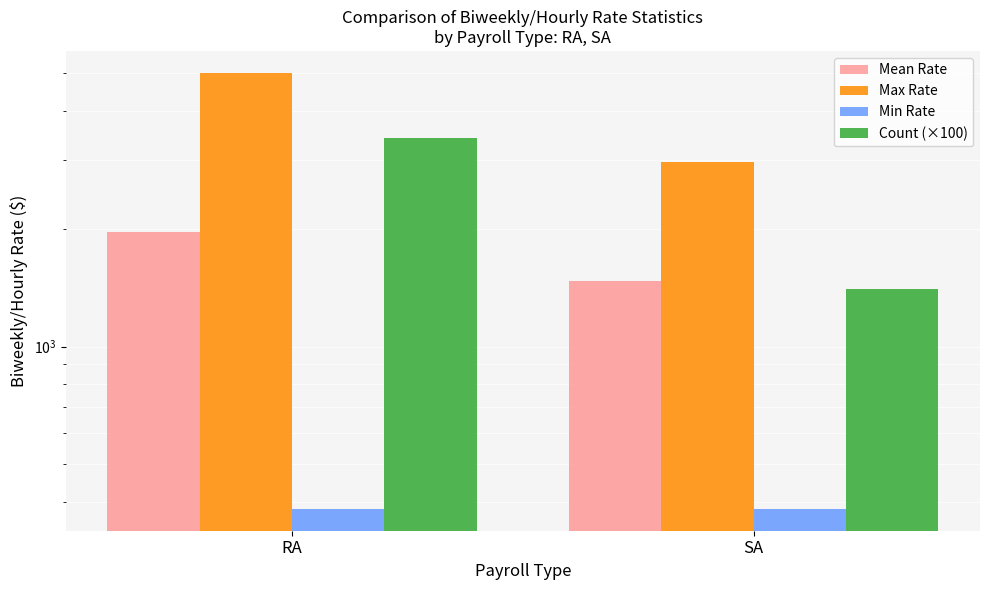

How many bars are there in total?

8